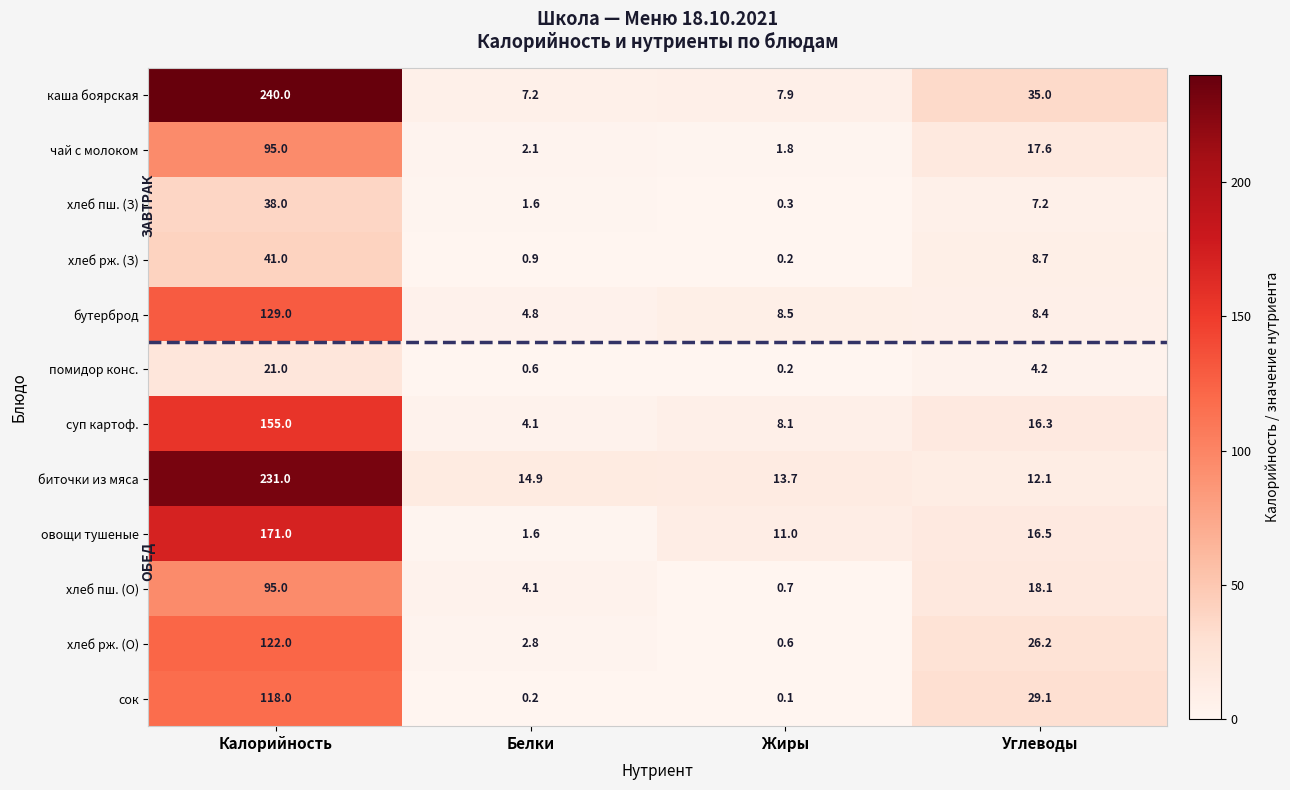

Which series has the largest total across all categories?

каша боярская